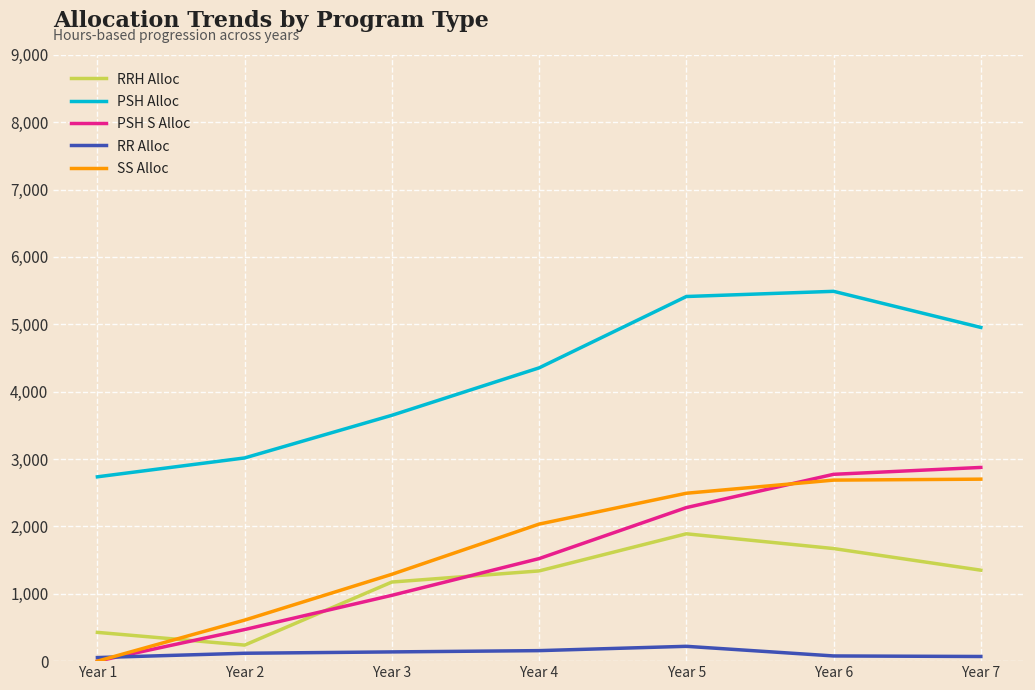

True or false: PSH Alloc and SS Alloc cross at least once.

False